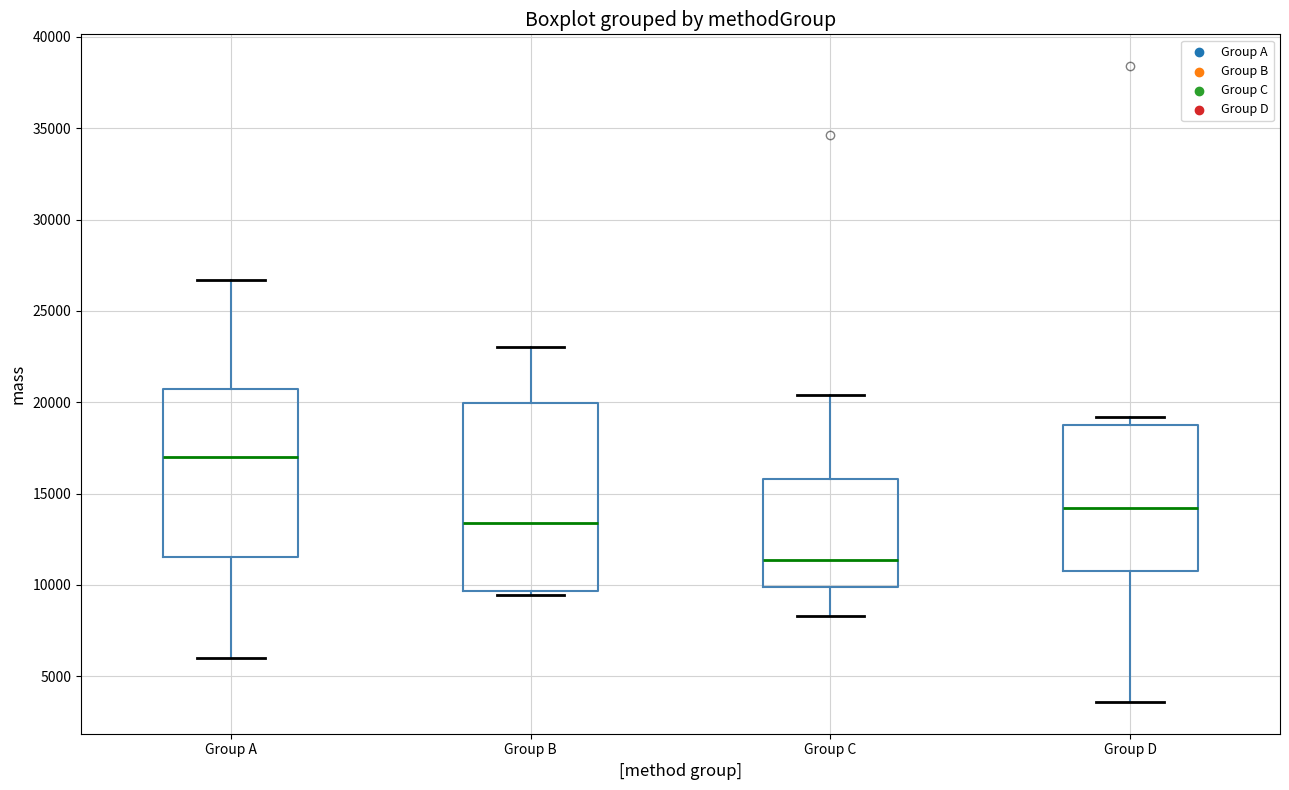

Comparing the boxes themselves (not the whiskers), which one is the tallest?

Group B